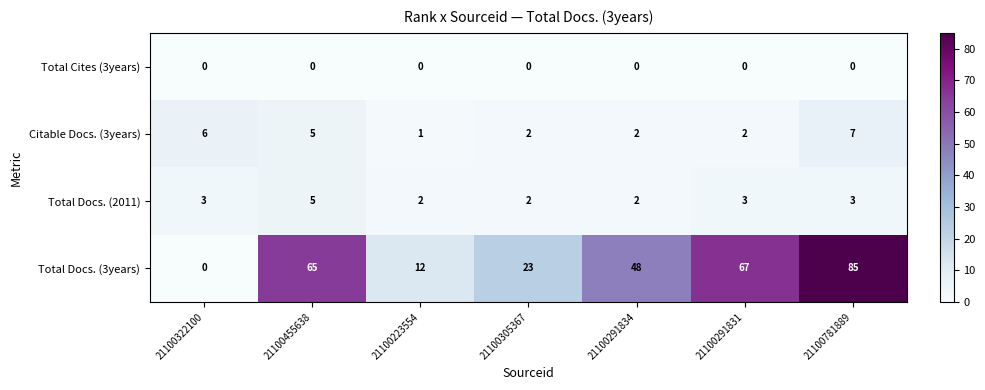

How many series are shown in this chart?

4